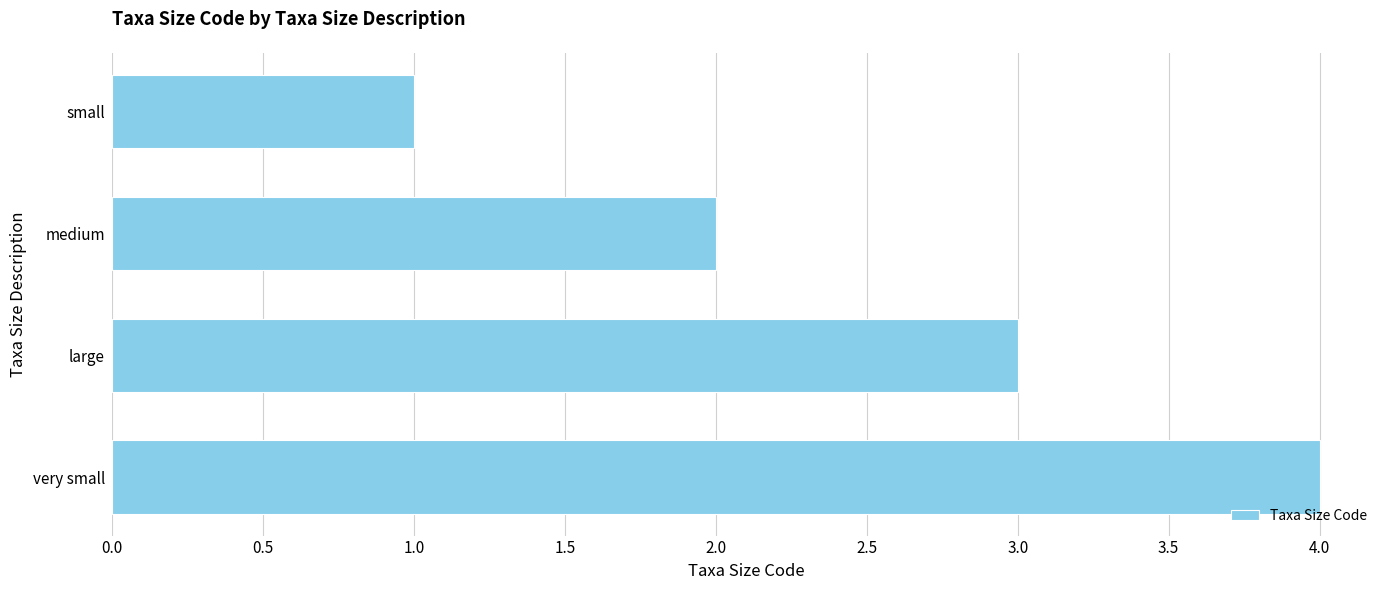

Rank the categories by value from highest to lowest.

very small, large, medium, small